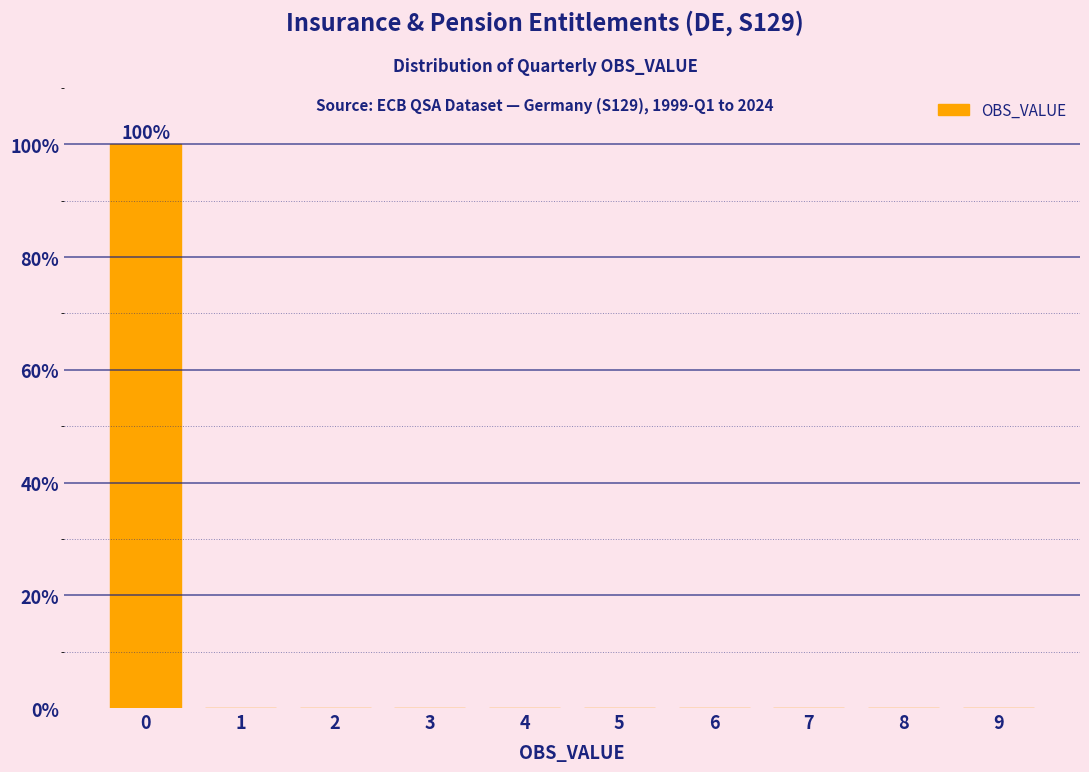

Reading left to right, extract all data points from this chart.

0=100	1=0	2=0	3=0	4=0	5=0	6=0	7=0	8=0	9=0